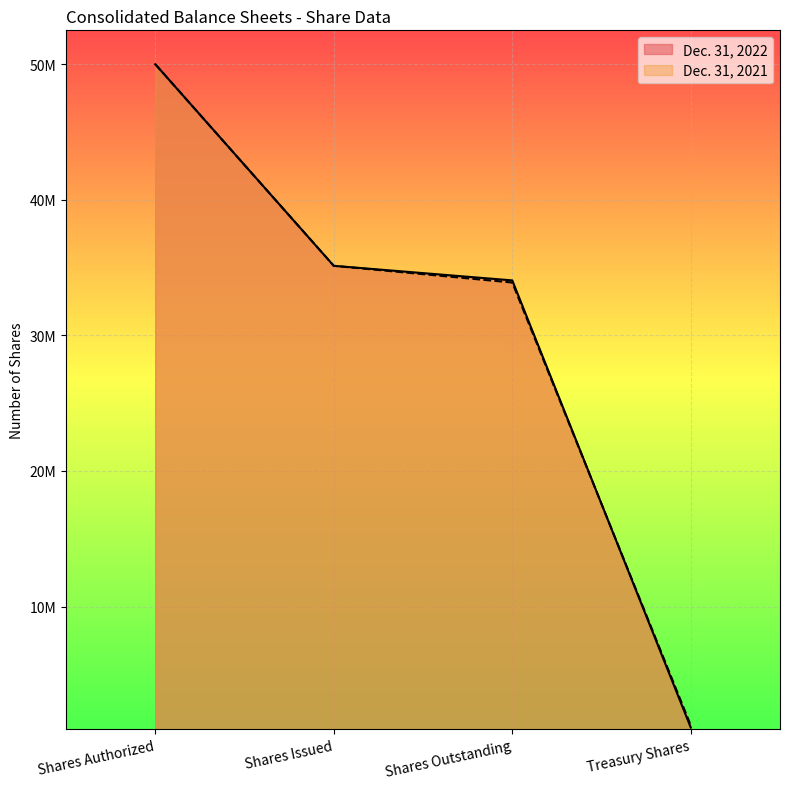

Is it true that Dec. 31, 2022 equals 19134265 at Shares Outstanding?

False